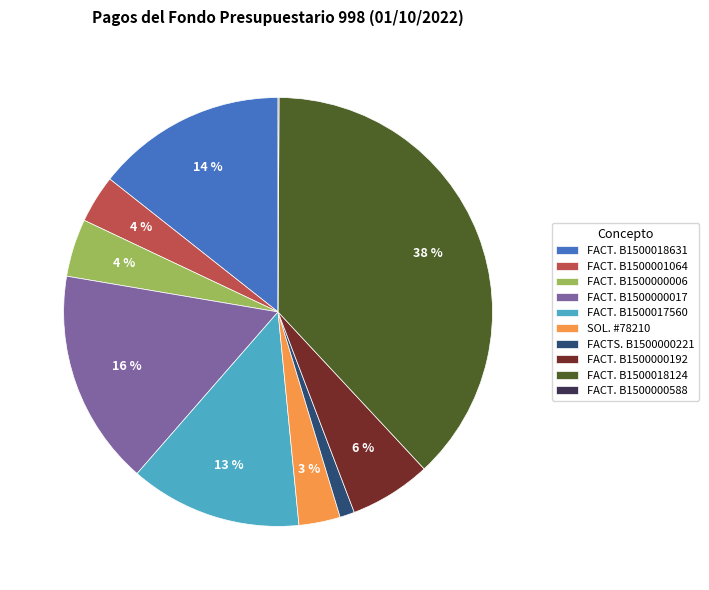

Which slice is the largest?

FACT. B1500018124